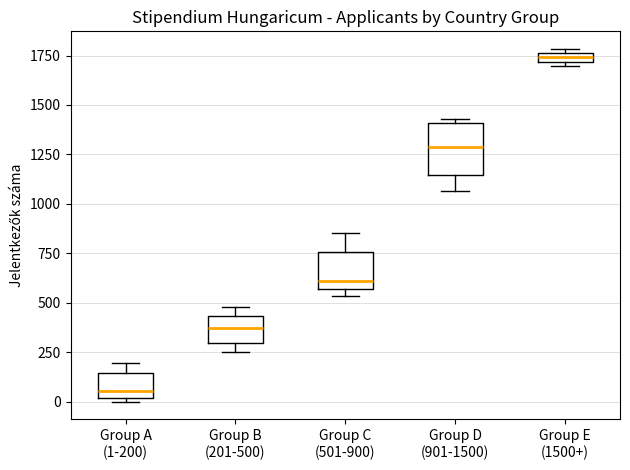

Which box's median line is the lowest?

Group A (1-200)